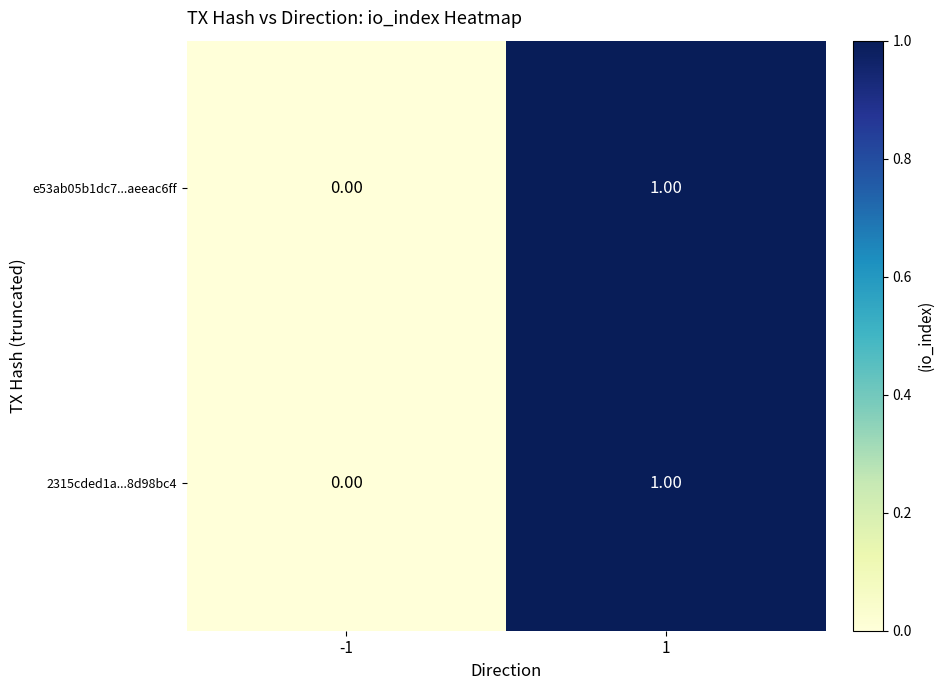

Is the value of 2315cded1a...8d98bc4 at -1 greater than the value of e53ab05b1dc7...aeeac6ff at 1?

No